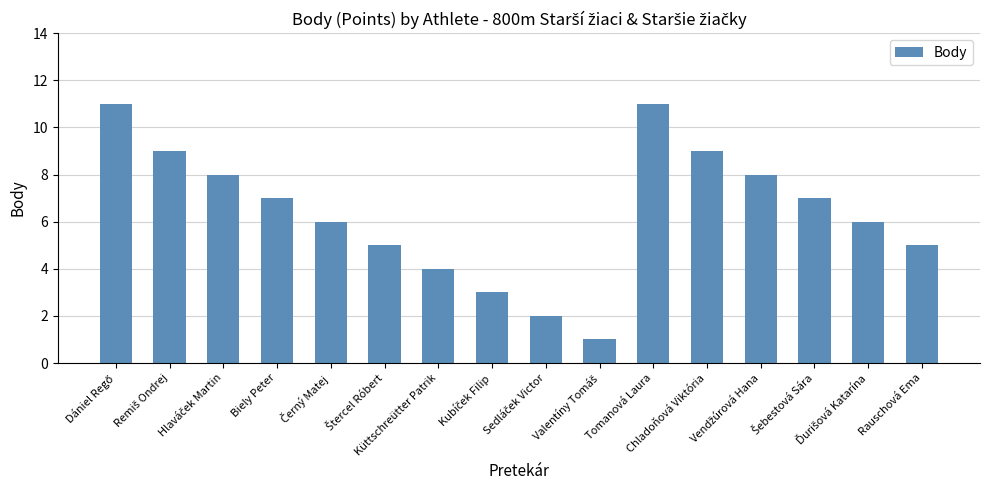

What position from the right is Rauschová Ema?

1